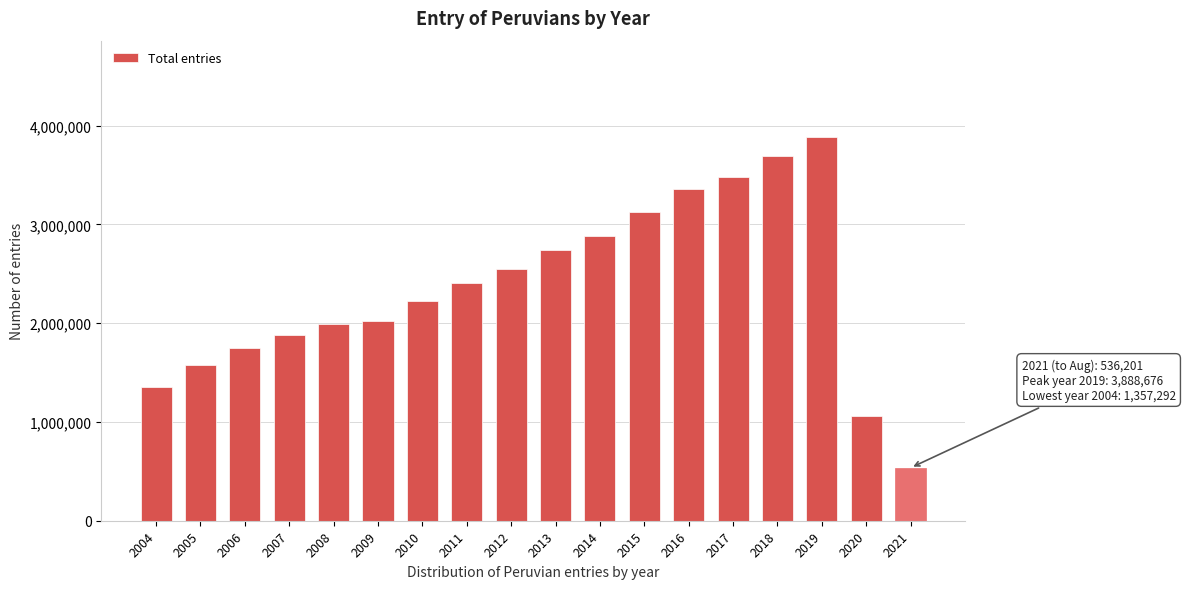

Reading left to right, extract all data points from this chart.

2004=1357292	2005=1579195	2006=1751043	2007=1885212	2008=1991241	2009=2023569	2010=2221017	2011=2407417	2012=2548403	2013=2744795	2014=2882829	2015=3121039	2016=3354275	2017=3480670	2018=3691894	2019=3888676	2020=1060160	2021=536201